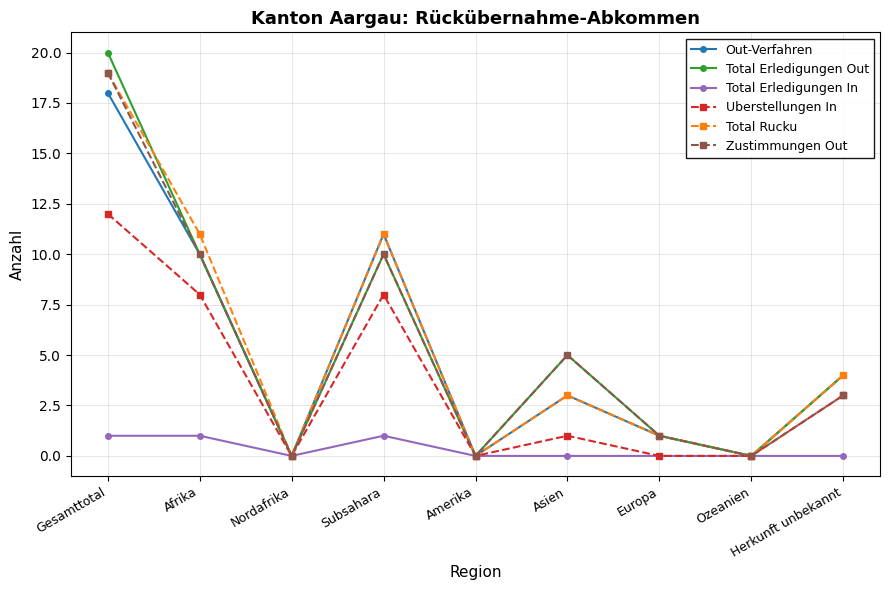

What is the label of the 2nd point from the right?

Ozeanien